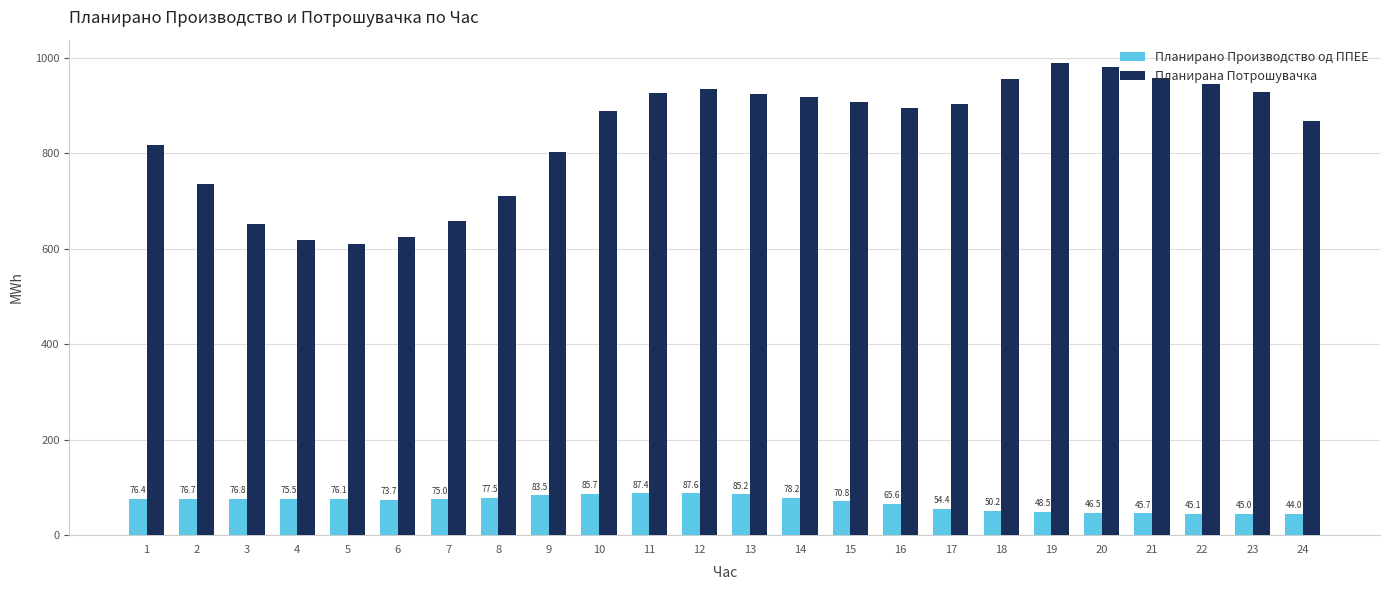

What is the value of the Планирано Производство од ППЕЕ bar at the 9th from the left?

83.5